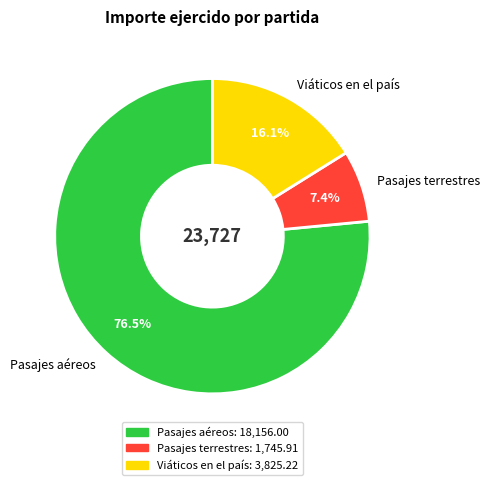

To the nearest percent, what is the combined percentage of Pasajes terrestres and Pasajes aéreos?

84%